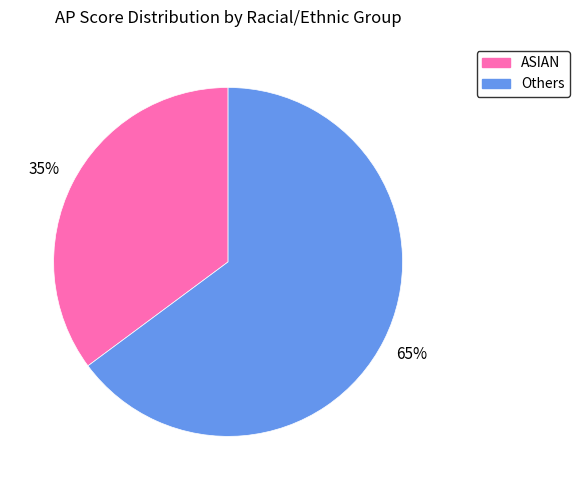

How many slices are in this pie chart?

2